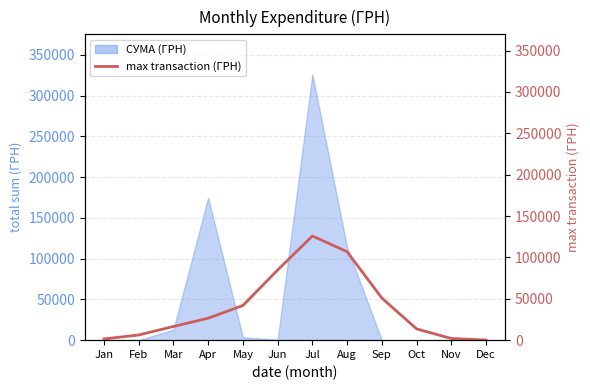

What is the value of the 10th point from the left?

13603.1